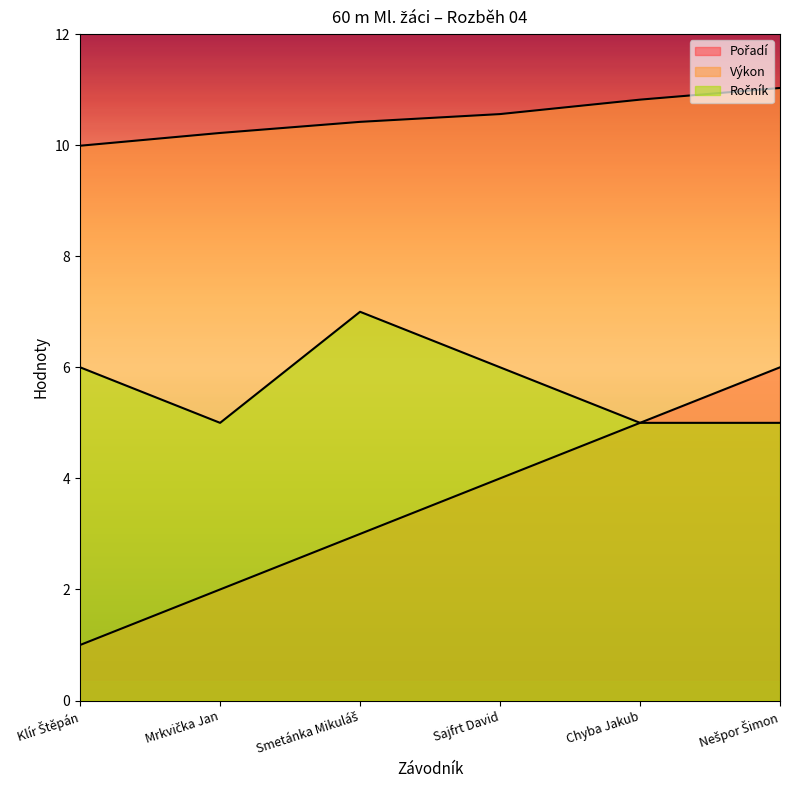

At which label is Výkon closest to 10?

Klír Štěpán